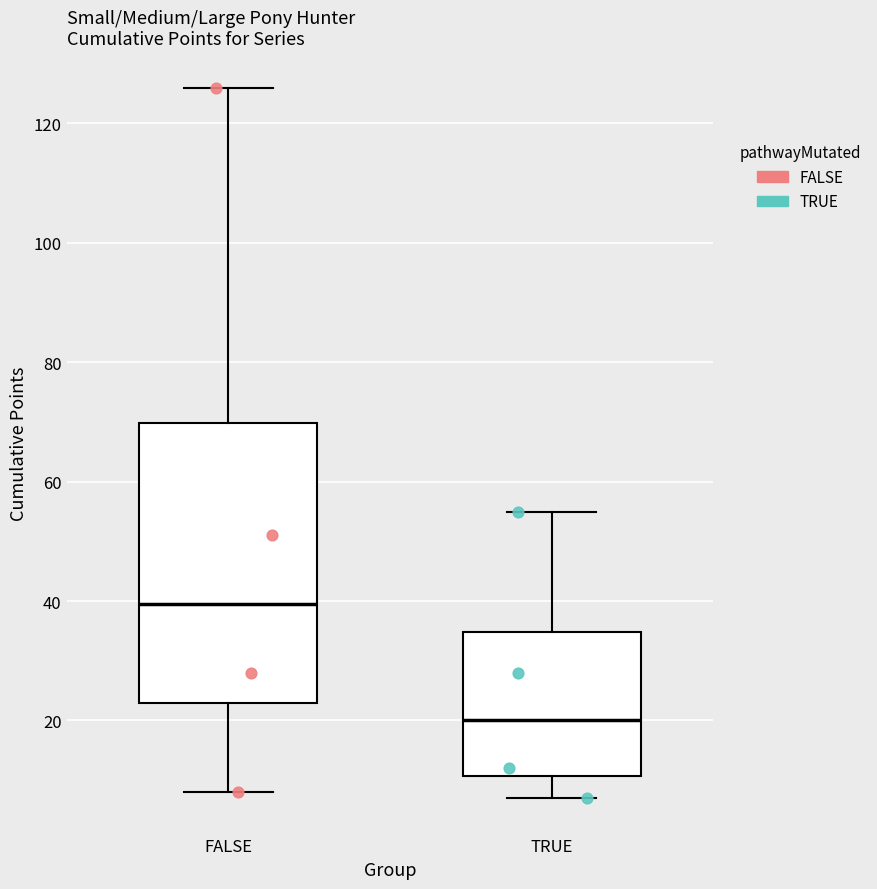

Comparing the boxes themselves (not the whiskers), which one is the tallest?

FALSE